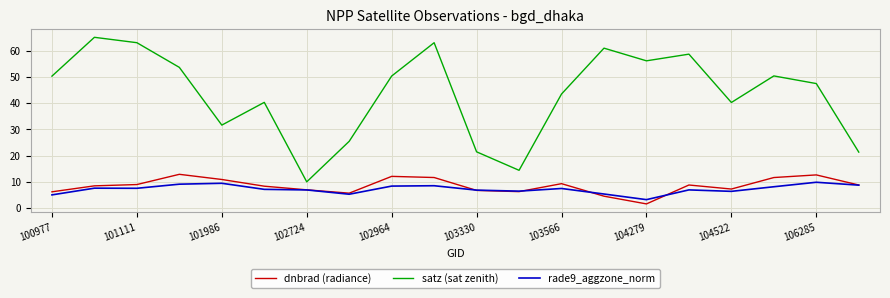

What is the maximum value shown in the chart?

65.0